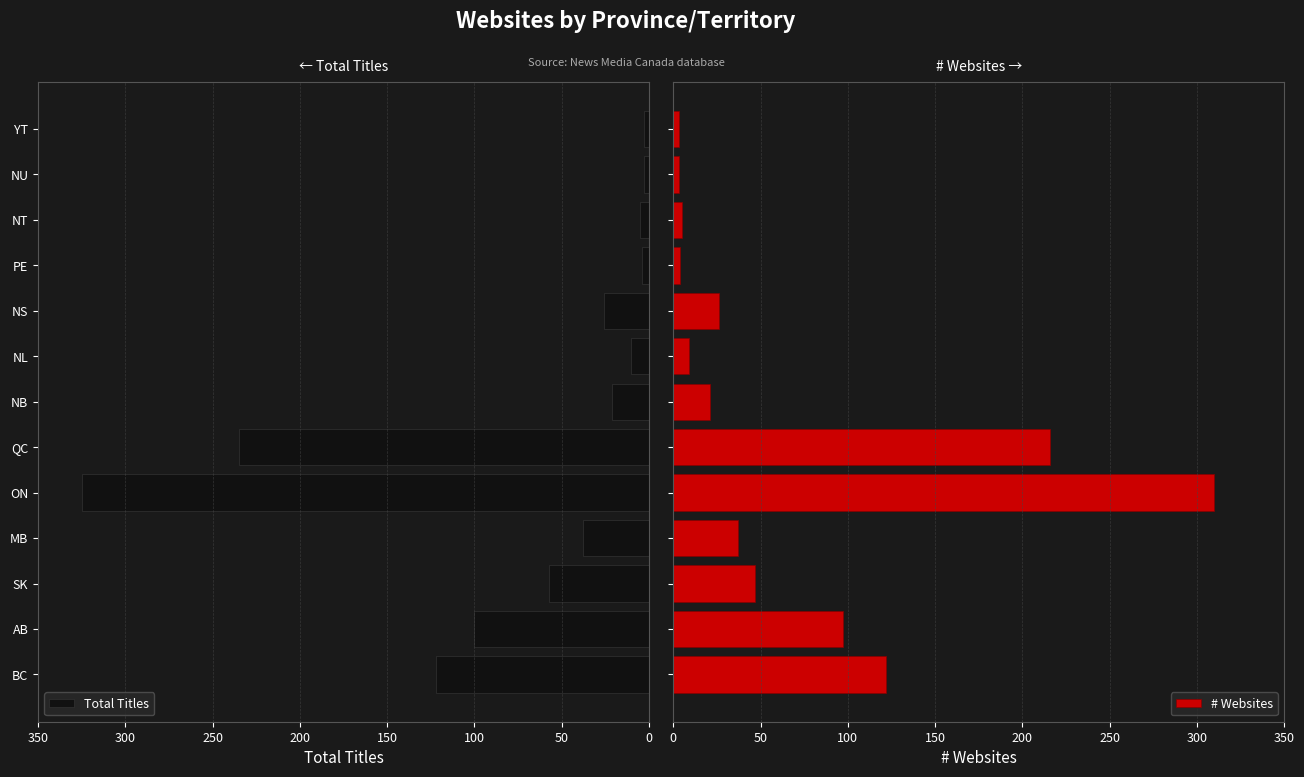

What is the difference between the second highest and second lowest values in the Total Titles series?

232